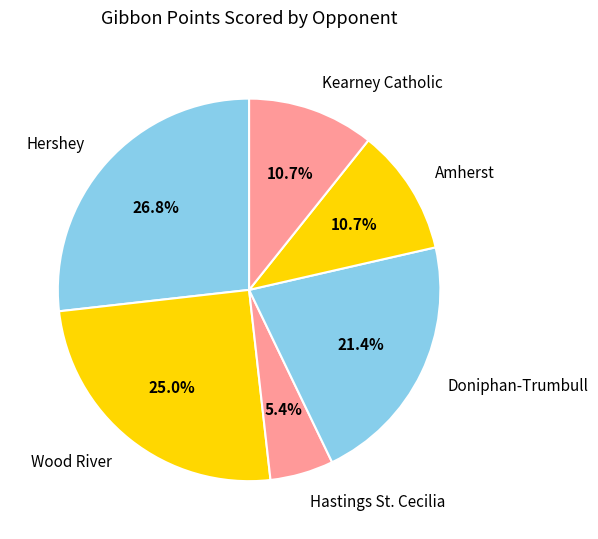

How many segments does this pie chart have?

6